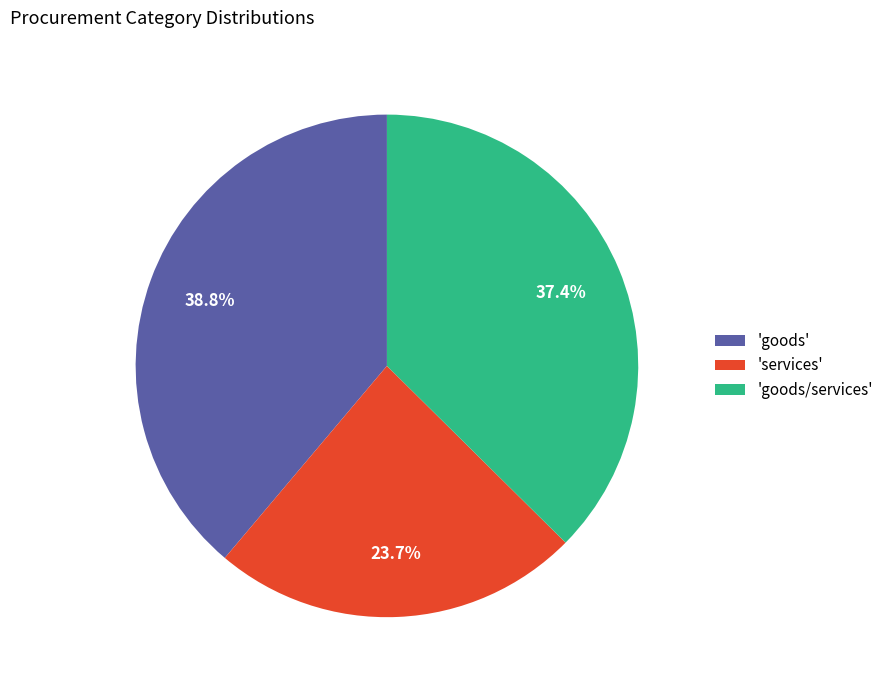

Is there any slice that represents more than half of the pie?

No